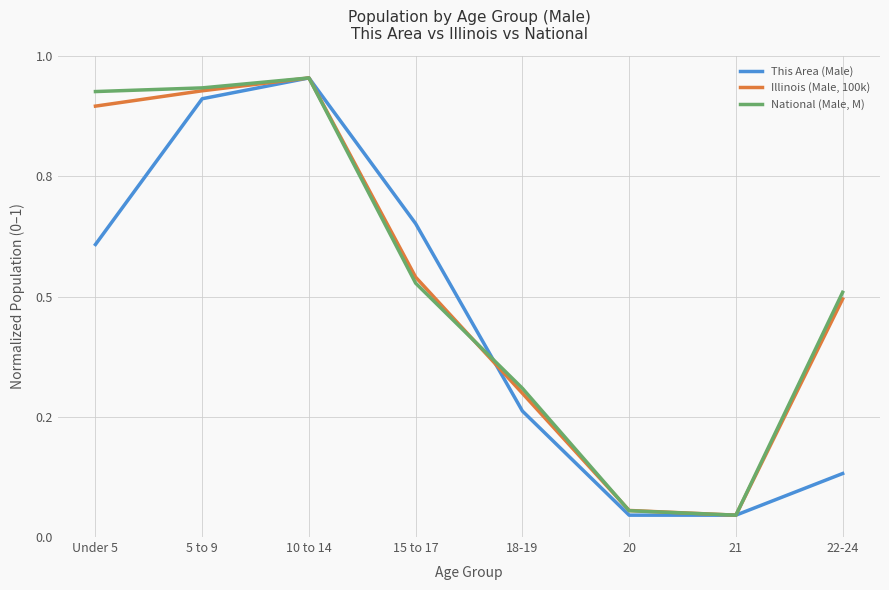

Between 15 to 17 and 21, which series saw the biggest shift?

This Area (Male)